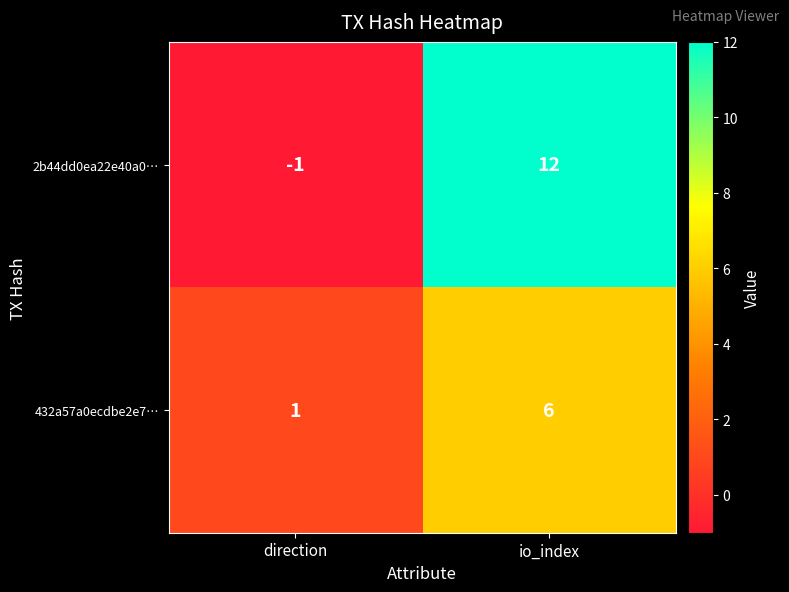

At how many categories does at least one series exceed 10?

1